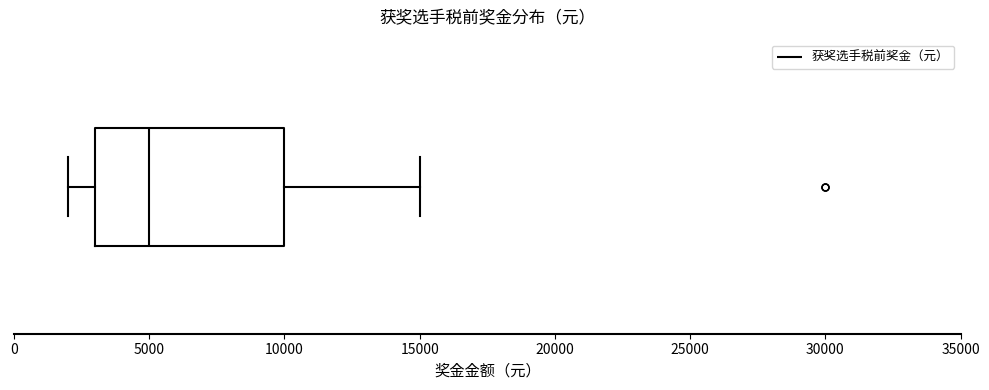

Transcribe this box plot: give where the median line is, the range the box spans, and where the two whiskers end, as read against the x-axis. The values are not printed on the chart, so give them approximately, as read against the axis.

median 5000, box 3000 to 10000, whiskers 2000 to 15000